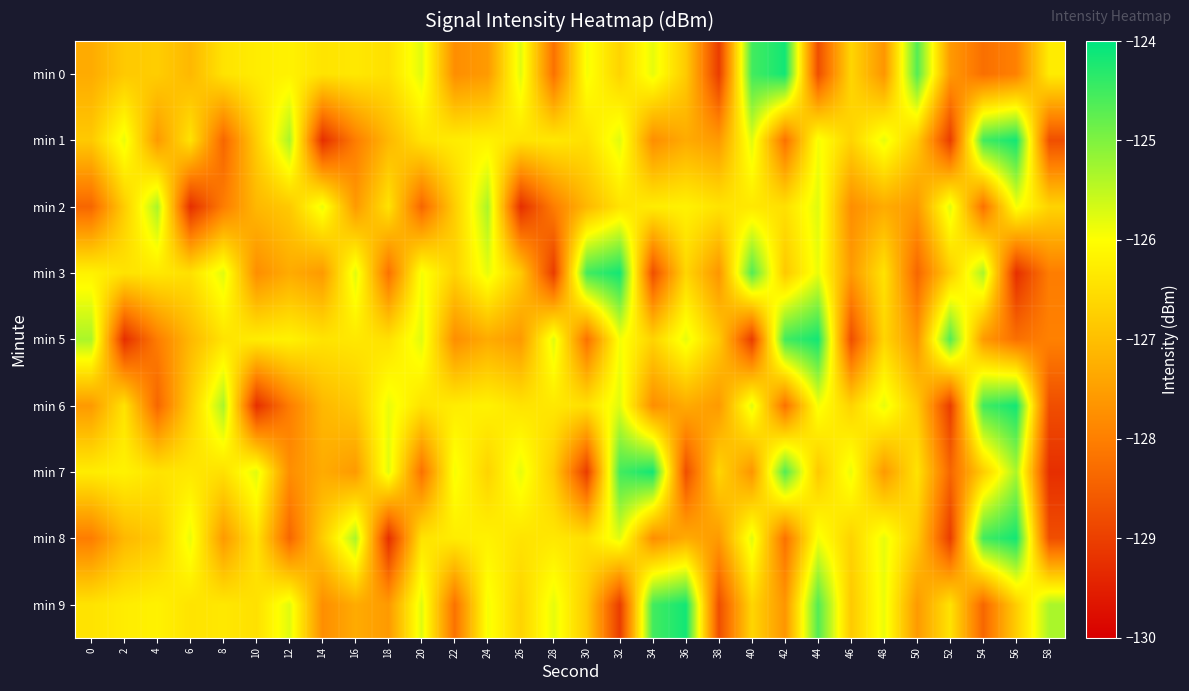

Between 38 and 4, which is larger?

4